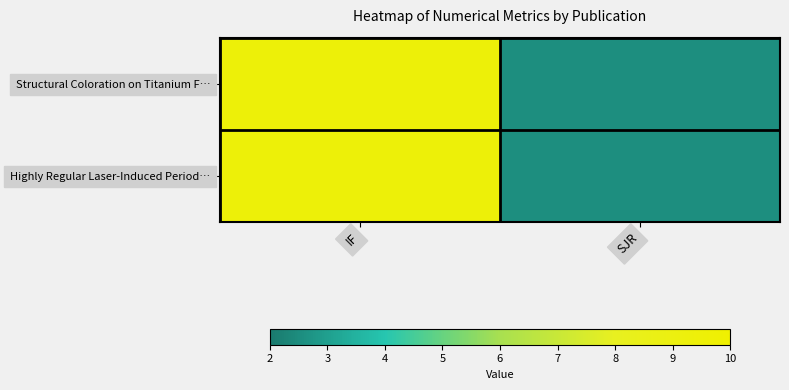

At which category is the sum across all series the highest?

IF